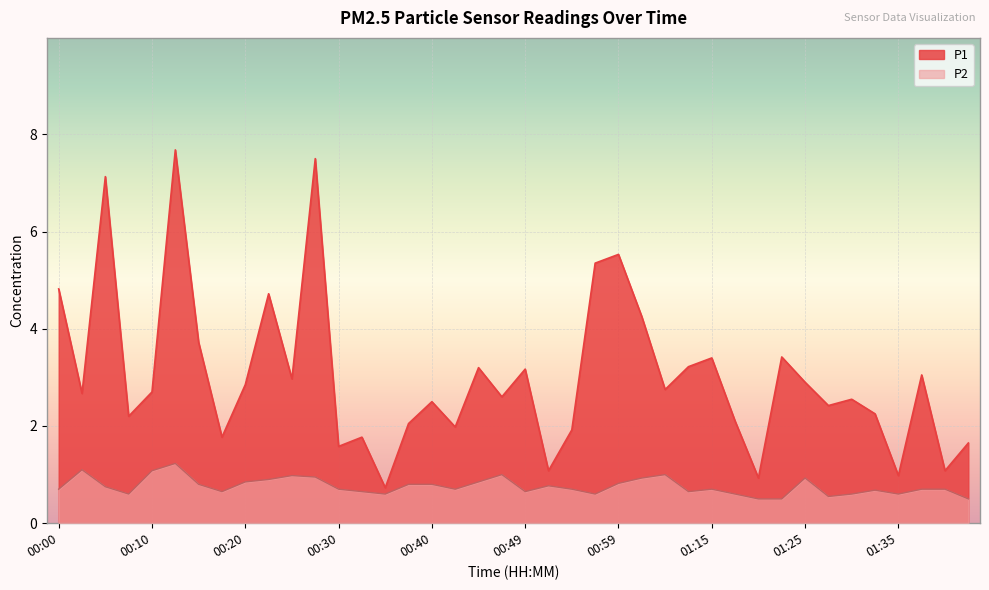

How many interior local peaks does the P1 series have?

13